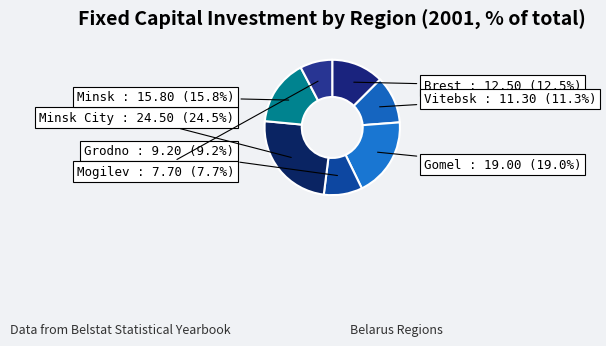

How many slices are in this pie chart?

7